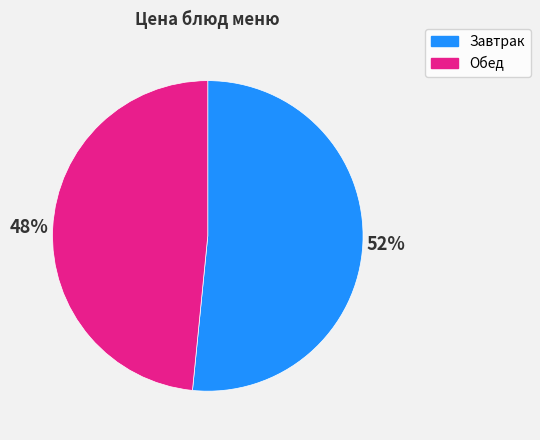

Count the number of slices in the pie.

2